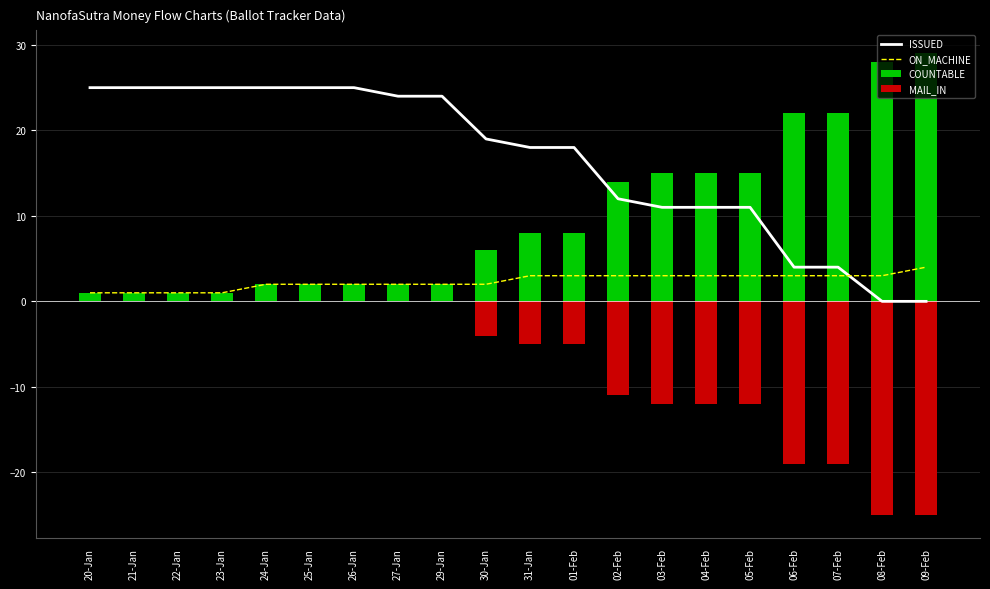

Which category has the lowest value in the ON_MACHINE series?

20-Jan